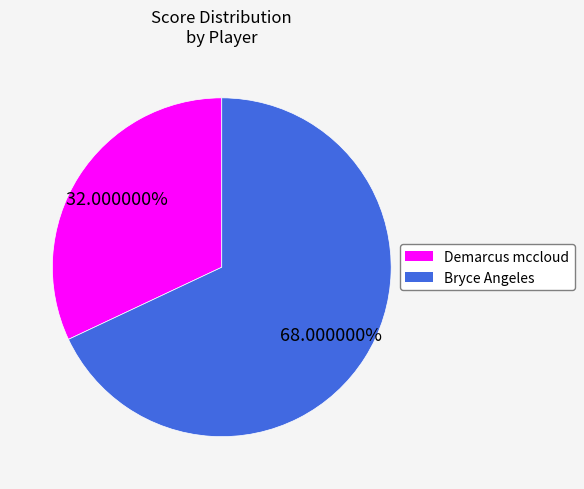

Rank the categories by value from lowest to highest.

Demarcus mccloud, Bryce Angeles